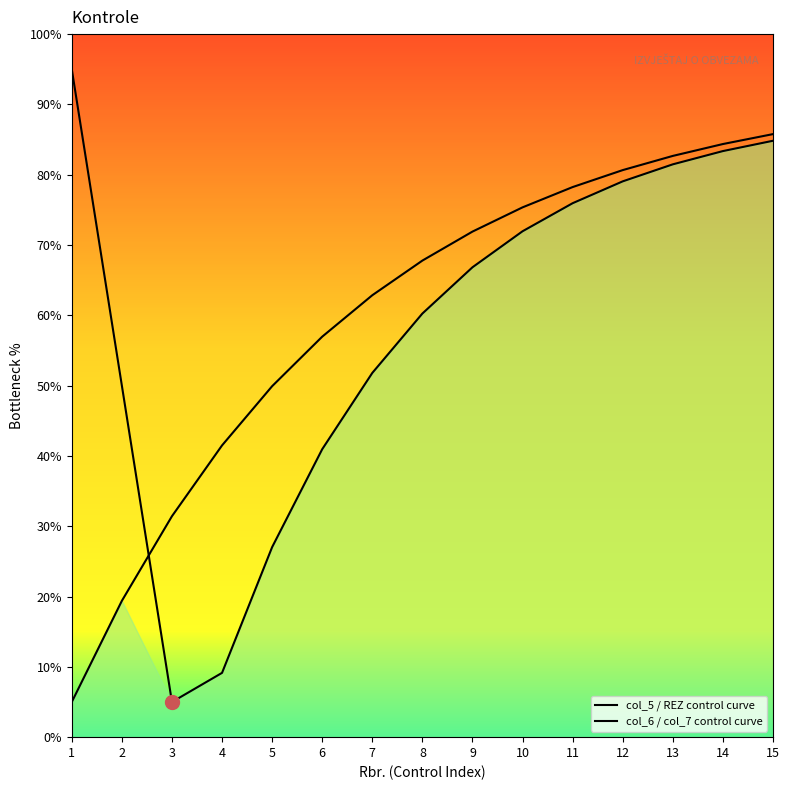

True or false: col_5 / REZ control curve has a value of 38.7 at 14.

False